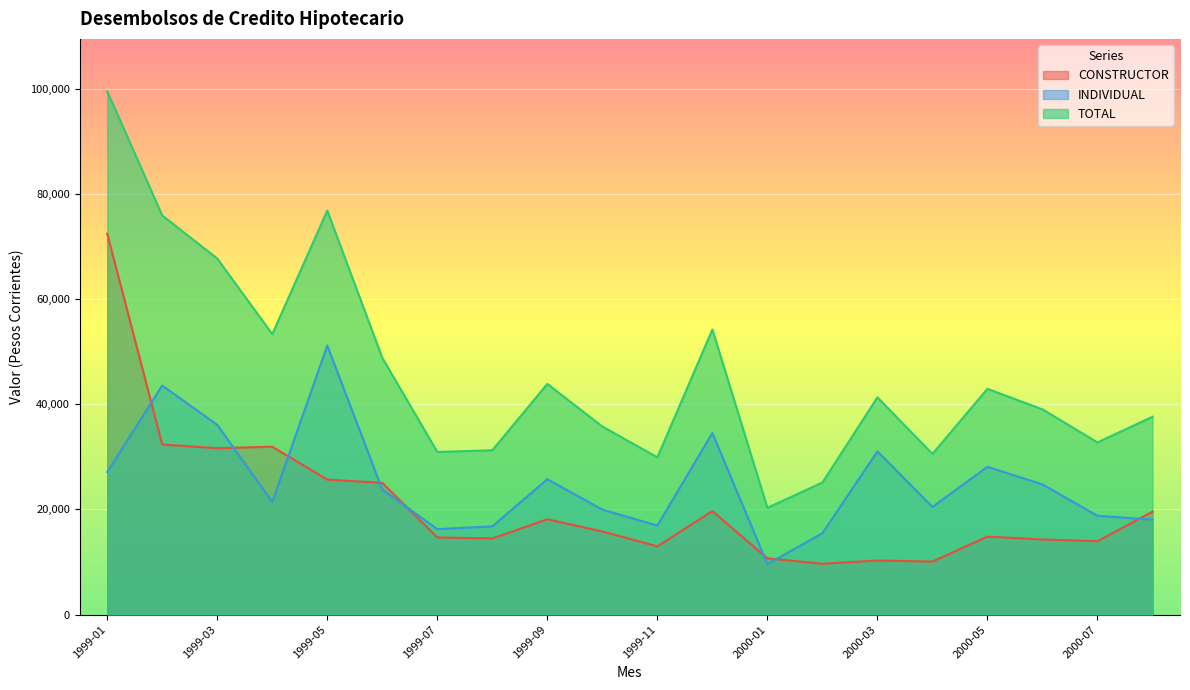

What is the total value across all series at 2000-03?

82610.0